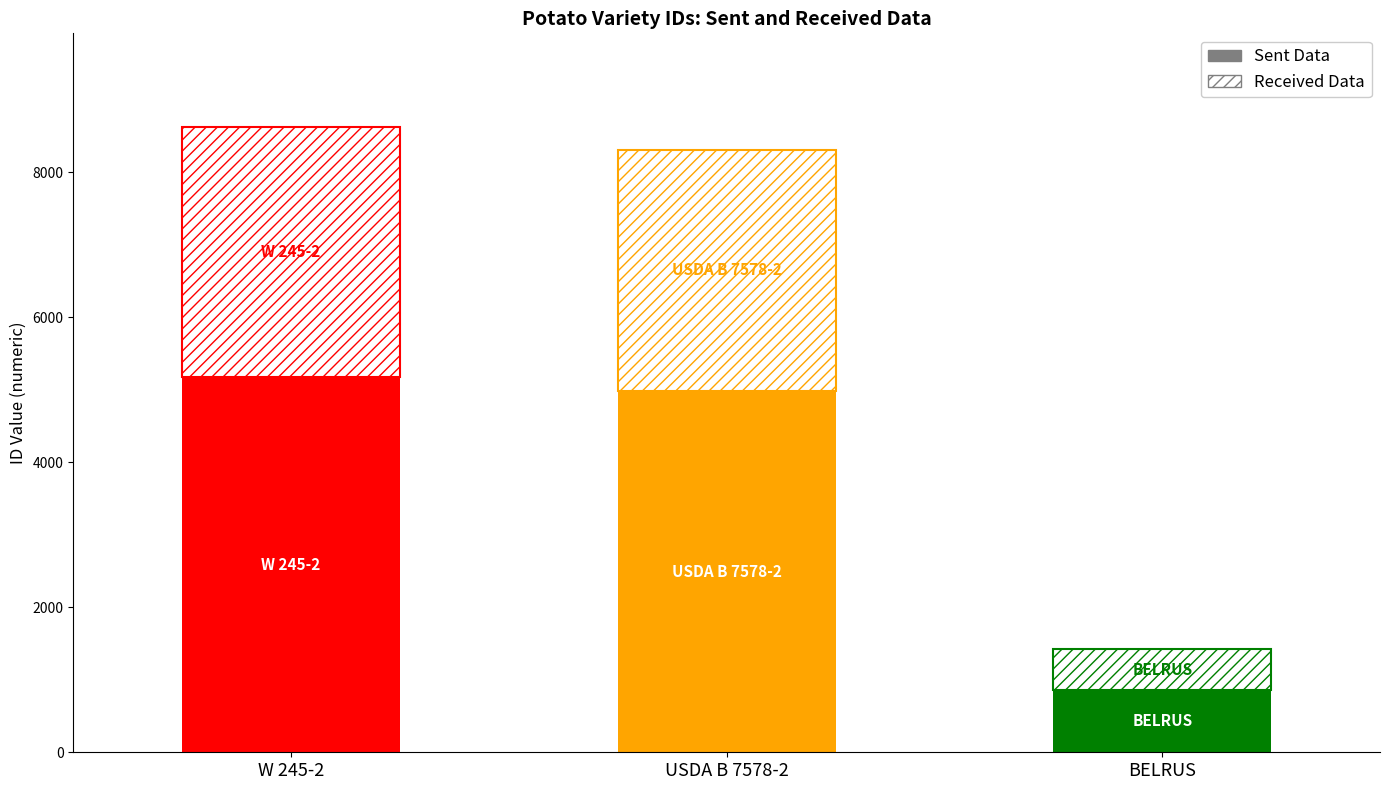

List the labels in order of Sent Data value, largest first.

W 245-2, USDA B 7578-2, BELRUS